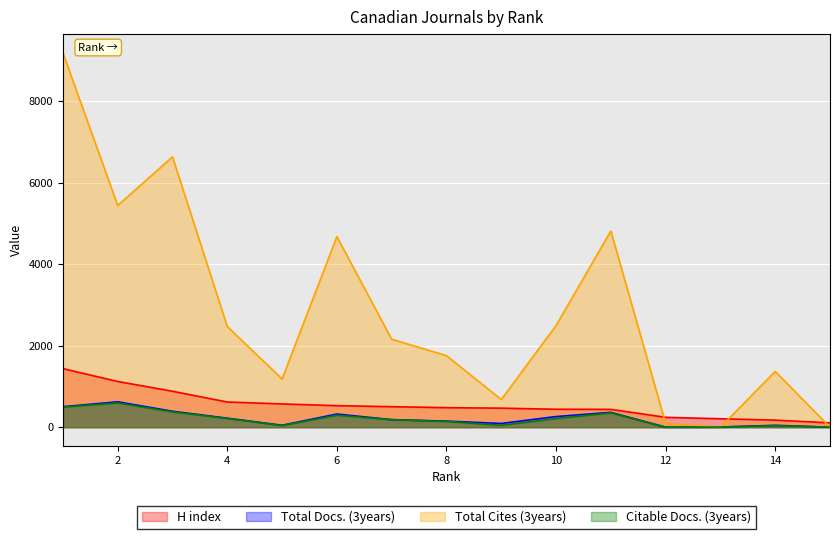

What is the maximum value shown in the chart?

9192